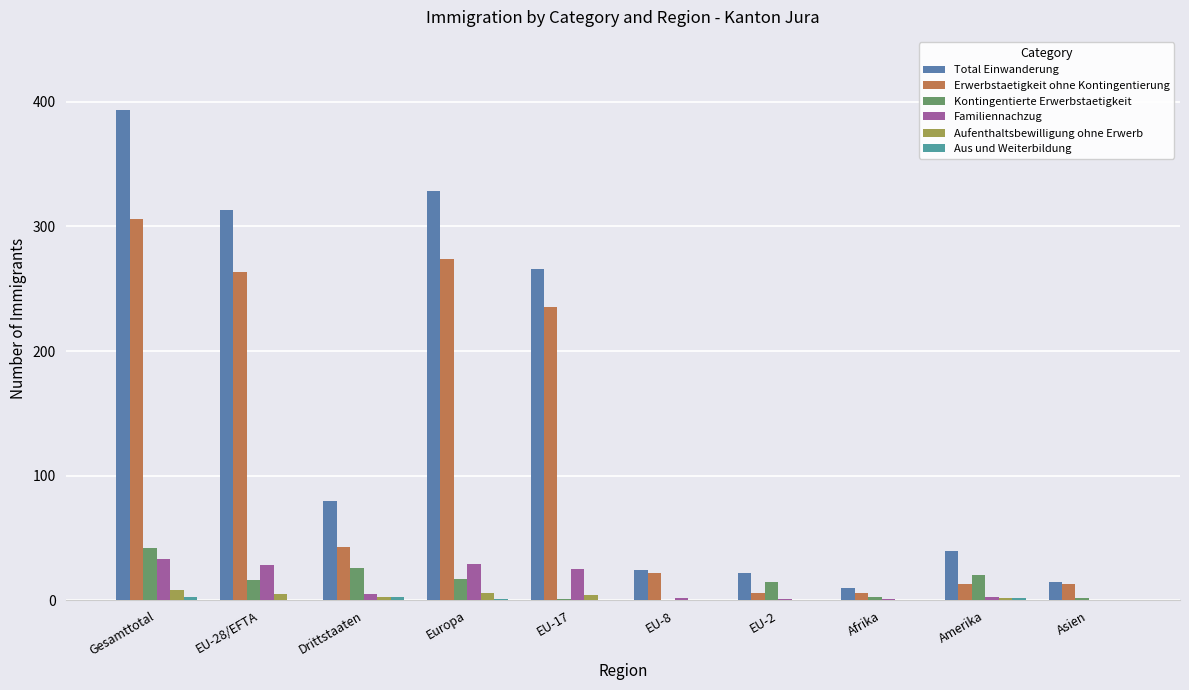

At which label is Kontingentierte Erwerbstaetigkeit closest to 21?

Amerika